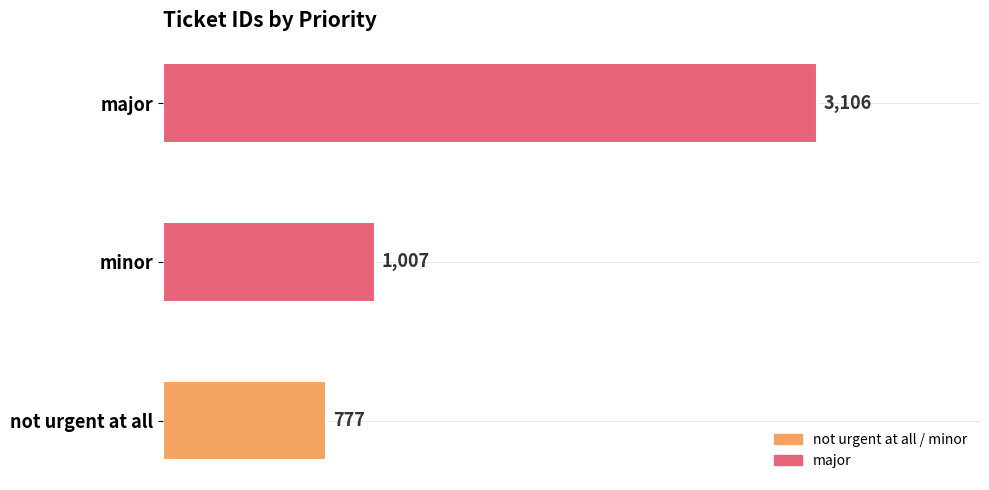

What is the change in value from minor to major?

+2099